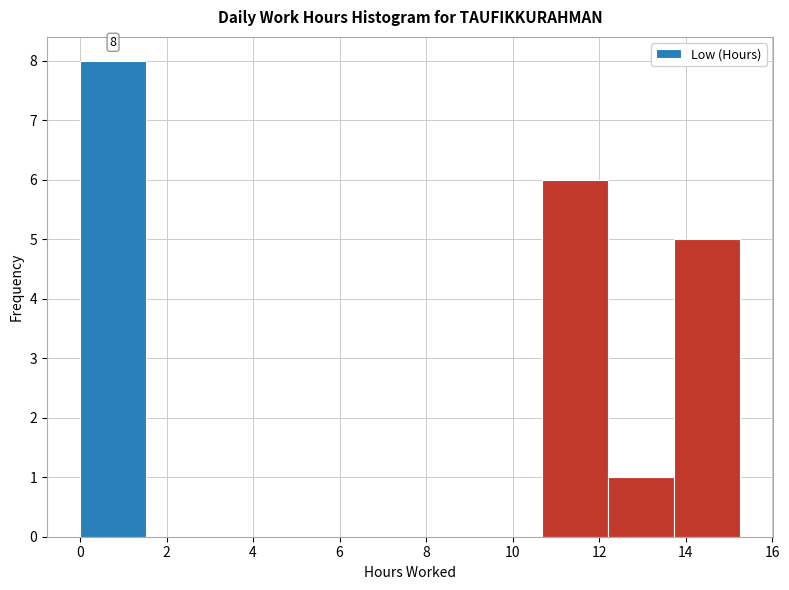

Which range on the x-axis has the tallest bar?

0.0 to 1.6